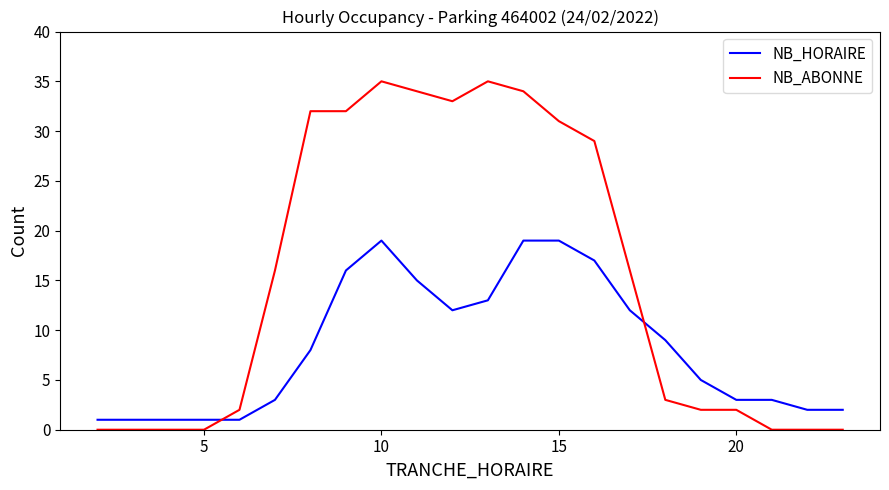

Rank the series by their average value, from highest to lowest.

NB_ABONNE, NB_HORAIRE